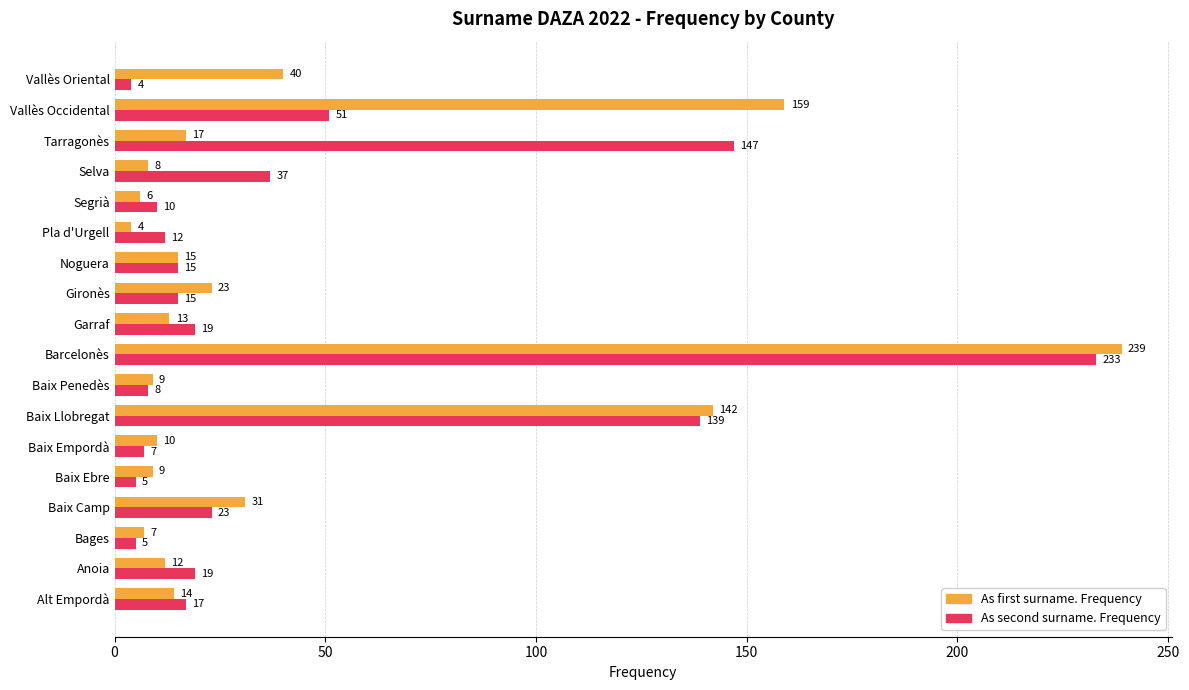

Read the As first surname. Frequency value at Baix Ebre.

9